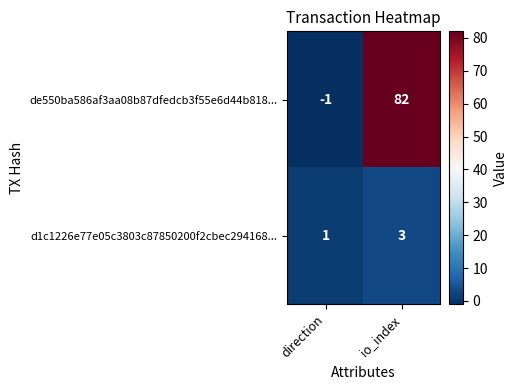

What is the sum of all de550ba586af3aa08b87dfedcb3f55e6d44b818... values?

81